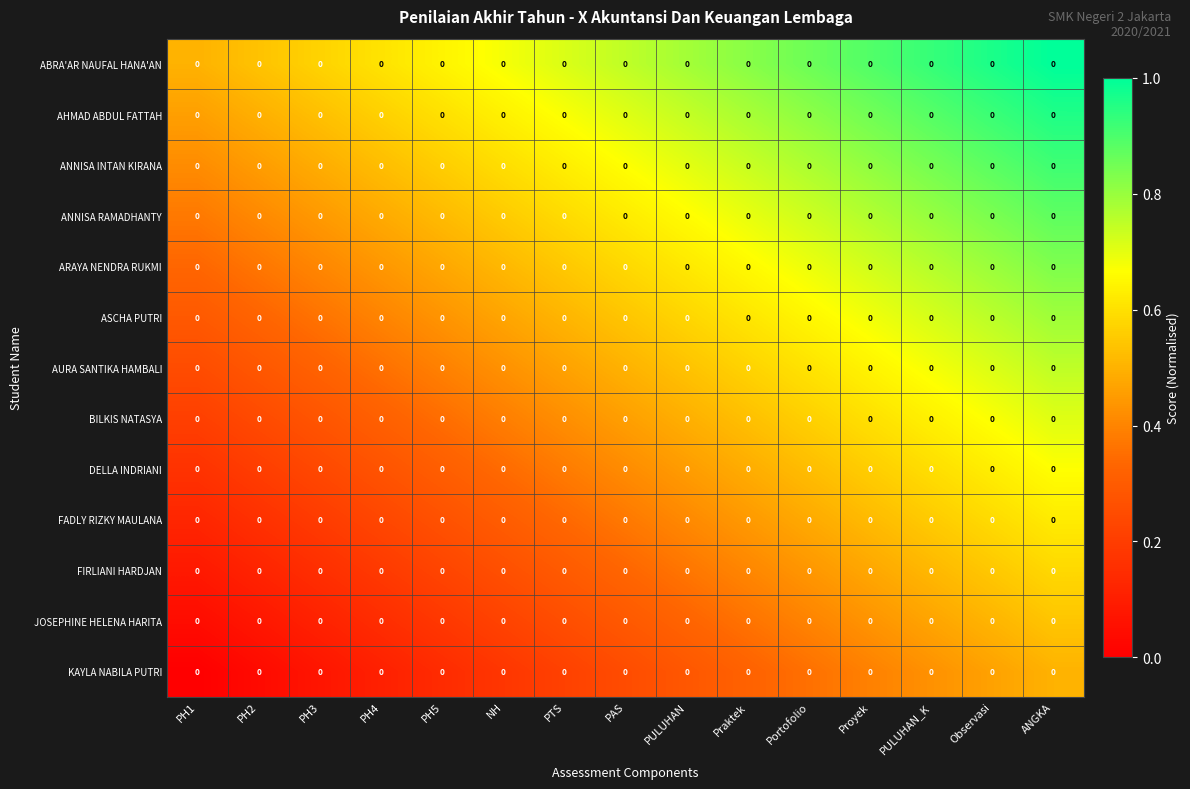

Reading left to right, extract all data points from this chart.

ABRA'AR NAUFAL HANA'AN: PH1=0.0	PH2=0.0	PH3=0.0	PH4=0.0	PH5=0.0	NH=0.0	PTS=0.0	PAS=0.0	PULUHAN=0.0	Praktek=0.0	Portofolio=0.0	Proyek=0.0	PULUHAN_K=0.0	Observasi=0.0	ANGKA=0.0
AHMAD ABDUL FATTAH: PH1=0.0	PH2=0.0	PH3=0.0	PH4=0.0	PH5=0.0	NH=0.0	PTS=0.0	PAS=0.0	PULUHAN=0.0	Praktek=0.0	Portofolio=0.0	Proyek=0.0	PULUHAN_K=0.0	Observasi=0.0	ANGKA=0.0
ANNISA INTAN KIRANA: PH1=0.0	PH2=0.0	PH3=0.0	PH4=0.0	PH5=0.0	NH=0.0	PTS=0.0	PAS=0.0	PULUHAN=0.0	Praktek=0.0	Portofolio=0.0	Proyek=0.0	PULUHAN_K=0.0	Observasi=0.0	ANGKA=0.0
ANNISA RAMADHANTY: PH1=0.0	PH2=0.0	PH3=0.0	PH4=0.0	PH5=0.0	NH=0.0	PTS=0.0	PAS=0.0	PULUHAN=0.0	Praktek=0.0	Portofolio=0.0	Proyek=0.0	PULUHAN_K=0.0	Observasi=0.0	ANGKA=0.0
ARAYA NENDRA RUKMI: PH1=0.0	PH2=0.0	PH3=0.0	PH4=0.0	PH5=0.0	NH=0.0	PTS=0.0	PAS=0.0	PULUHAN=0.0	Praktek=0.0	Portofolio=0.0	Proyek=0.0	PULUHAN_K=0.0	Observasi=0.0	ANGKA=0.0
ASCHA PUTRI: PH1=0.0	PH2=0.0	PH3=0.0	PH4=0.0	PH5=0.0	NH=0.0	PTS=0.0	PAS=0.0	PULUHAN=0.0	Praktek=0.0	Portofolio=0.0	Proyek=0.0	PULUHAN_K=0.0	Observasi=0.0	ANGKA=0.0
AURA SANTIKA HAMBALI: PH1=0.0	PH2=0.0	PH3=0.0	PH4=0.0	PH5=0.0	NH=0.0	PTS=0.0	PAS=0.0	PULUHAN=0.0	Praktek=0.0	Portofolio=0.0	Proyek=0.0	PULUHAN_K=0.0	Observasi=0.0	ANGKA=0.0
BILKIS NATASYA: PH1=0.0	PH2=0.0	PH3=0.0	PH4=0.0	PH5=0.0	NH=0.0	PTS=0.0	PAS=0.0	PULUHAN=0.0	Praktek=0.0	Portofolio=0.0	Proyek=0.0	PULUHAN_K=0.0	Observasi=0.0	ANGKA=0.0
DELLA INDRIANI: PH1=0.0	PH2=0.0	PH3=0.0	PH4=0.0	PH5=0.0	NH=0.0	PTS=0.0	PAS=0.0	PULUHAN=0.0	Praktek=0.0	Portofolio=0.0	Proyek=0.0	PULUHAN_K=0.0	Observasi=0.0	ANGKA=0.0
FADLY RIZKY MAULANA: PH1=0.0	PH2=0.0	PH3=0.0	PH4=0.0	PH5=0.0	NH=0.0	PTS=0.0	PAS=0.0	PULUHAN=0.0	Praktek=0.0	Portofolio=0.0	Proyek=0.0	PULUHAN_K=0.0	Observasi=0.0	ANGKA=0.0
FIRLIANI HARDJAN: PH1=0.0	PH2=0.0	PH3=0.0	PH4=0.0	PH5=0.0	NH=0.0	PTS=0.0	PAS=0.0	PULUHAN=0.0	Praktek=0.0	Portofolio=0.0	Proyek=0.0	PULUHAN_K=0.0	Observasi=0.0	ANGKA=0.0
JOSEPHINE HELENA HARITA: PH1=0.0	PH2=0.0	PH3=0.0	PH4=0.0	PH5=0.0	NH=0.0	PTS=0.0	PAS=0.0	PULUHAN=0.0	Praktek=0.0	Portofolio=0.0	Proyek=0.0	PULUHAN_K=0.0	Observasi=0.0	ANGKA=0.0
KAYLA NABILA PUTRI: PH1=0.0	PH2=0.0	PH3=0.0	PH4=0.0	PH5=0.0	NH=0.0	PTS=0.0	PAS=0.0	PULUHAN=0.0	Praktek=0.0	Portofolio=0.0	Proyek=0.0	PULUHAN_K=0.0	Observasi=0.0	ANGKA=0.0